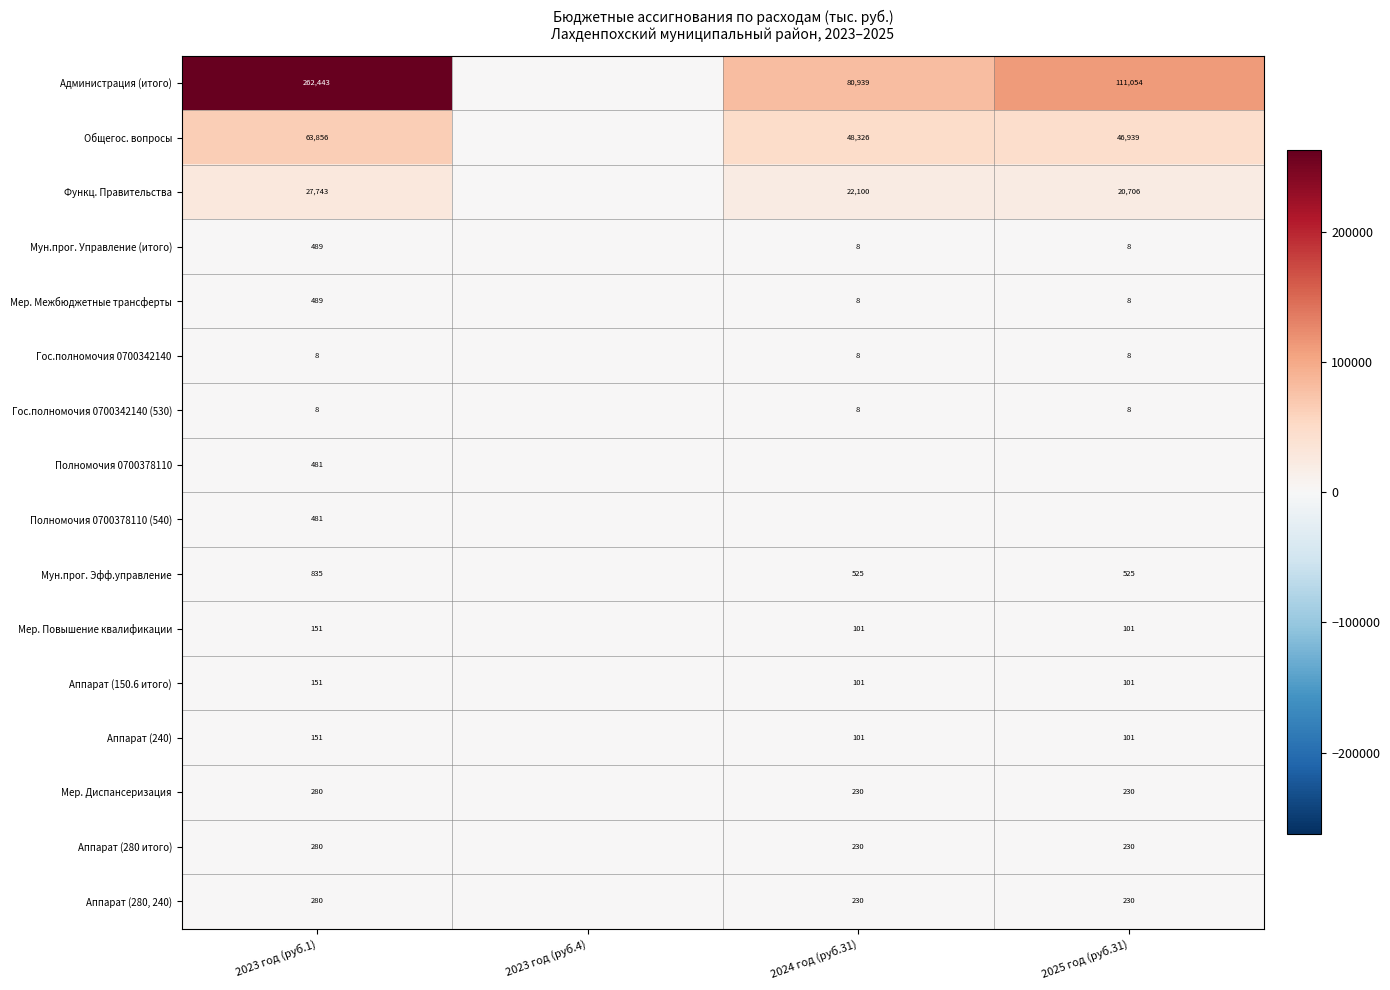

The value of Администрация (итого) at 2024 год (руб.31) is 80939. True or false?

True